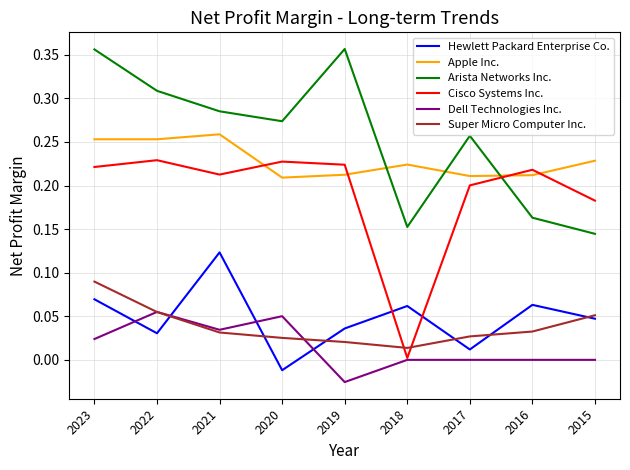

Which series has the largest range (max minus min)?

Cisco Systems Inc.